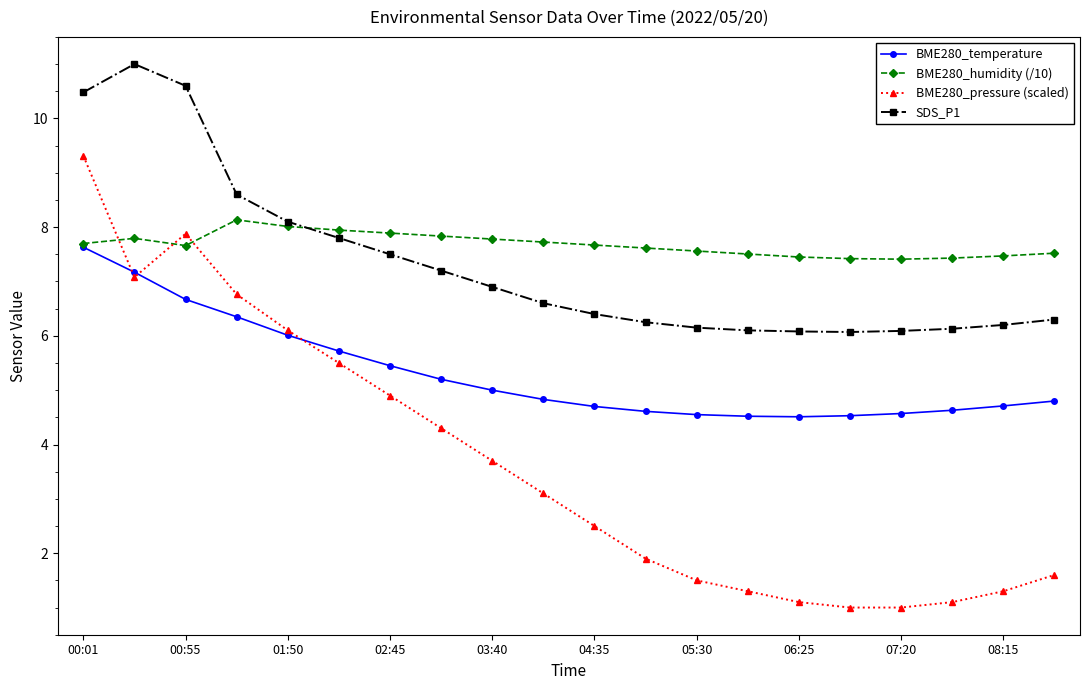

What is the value of the BME280_humidity (/10) point at the 14th from the left?

7.5